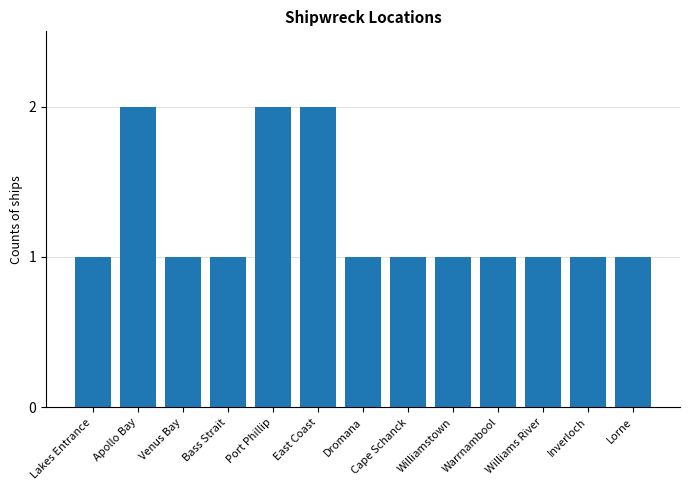

What is the greatest value displayed?

2